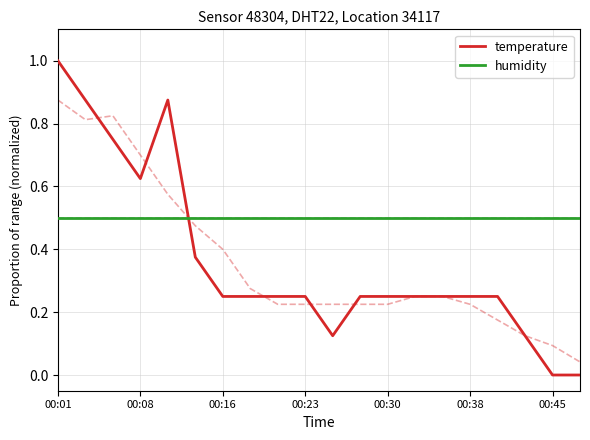

What is the highest value of the temperature series?

1.0